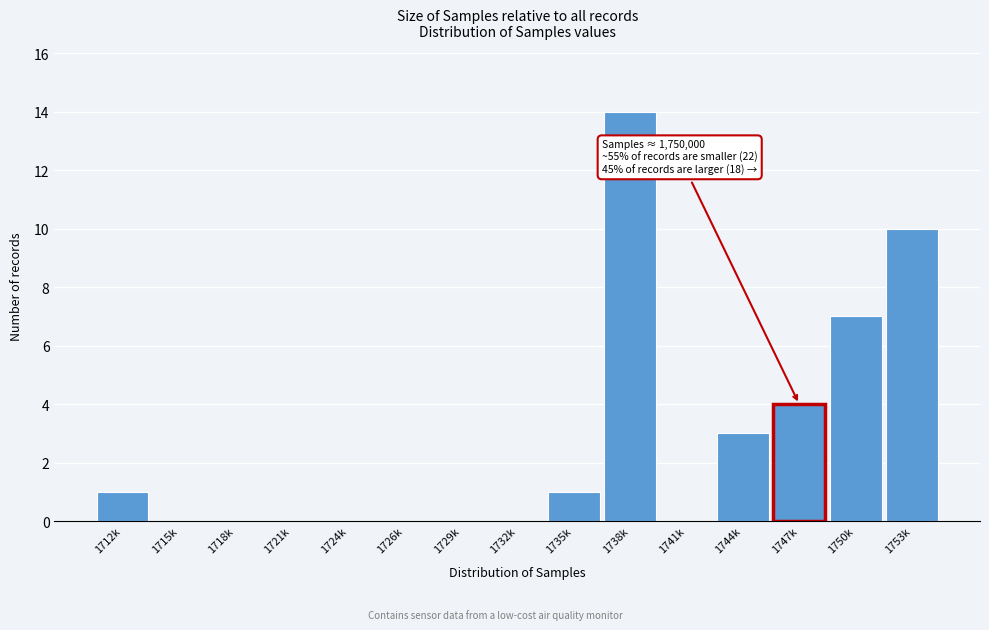

Reading left to right, what are all the values shown in this chart?

1712k=1	1715k=0	1718k=0	1721k=0	1724k=0	1726k=0	1729k=0	1732k=0	1735k=1	1738k=14	1741k=0	1744k=3	1747k=4	1750k=7	1753k=10